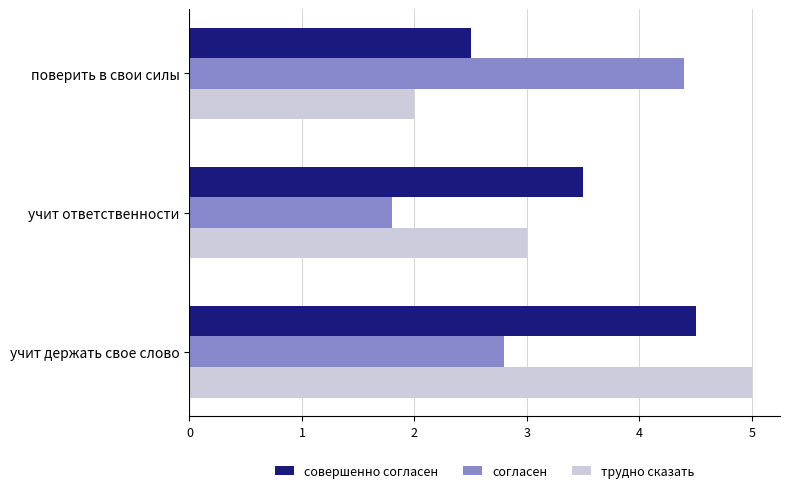

Is the value of согласен at учит ответственности greater than the value of совершенно согласен at учит ответственности?

No